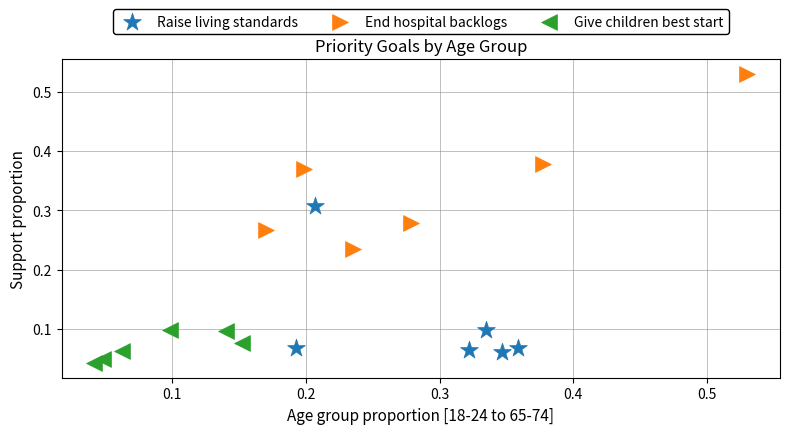

Which series reaches the maximum Y coordinate?

End hospital backlogs